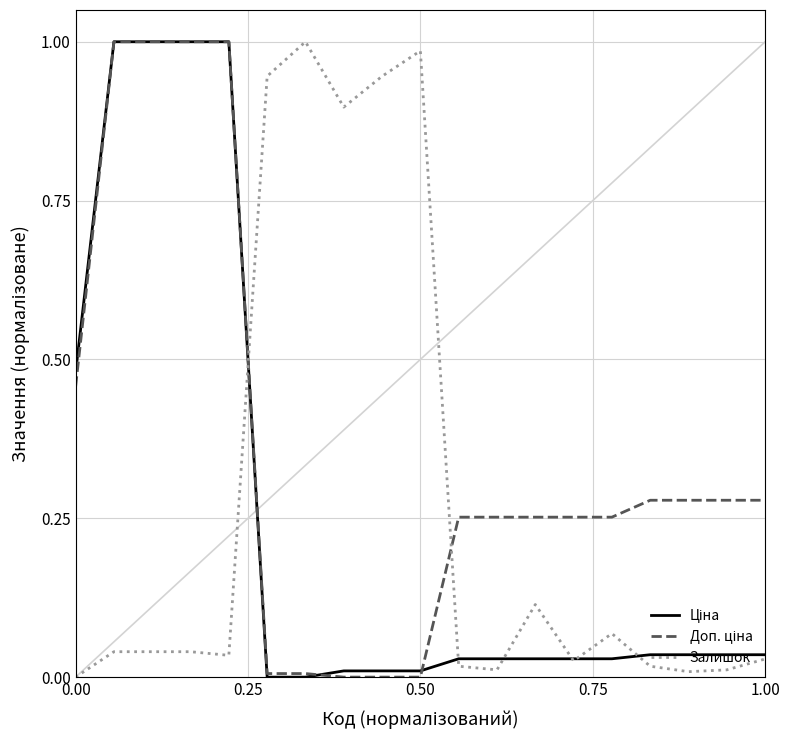

How many lines are shown in the chart?

3